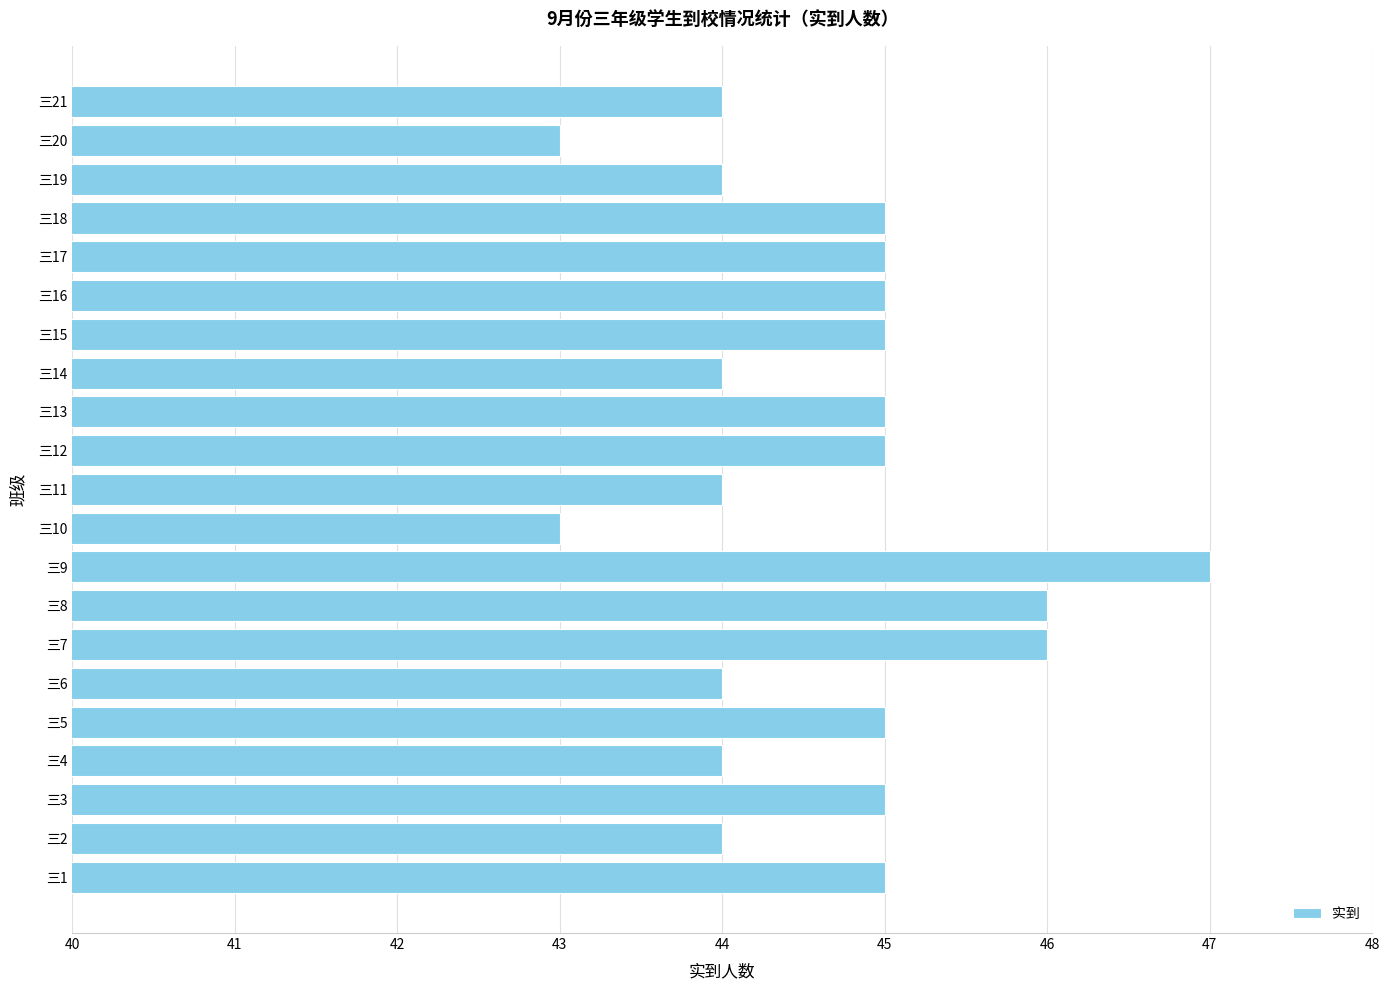

Between 三12 and 三2, which is larger?

三12